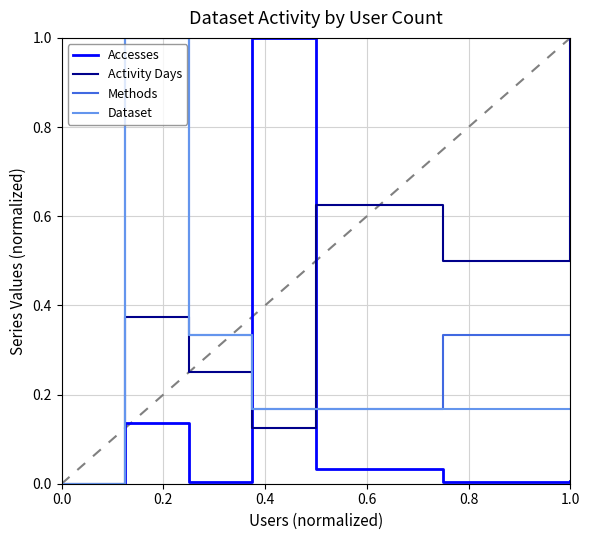

List the series in order of their overall mean, highest first.

Activity Days, Methods, Dataset, Accesses